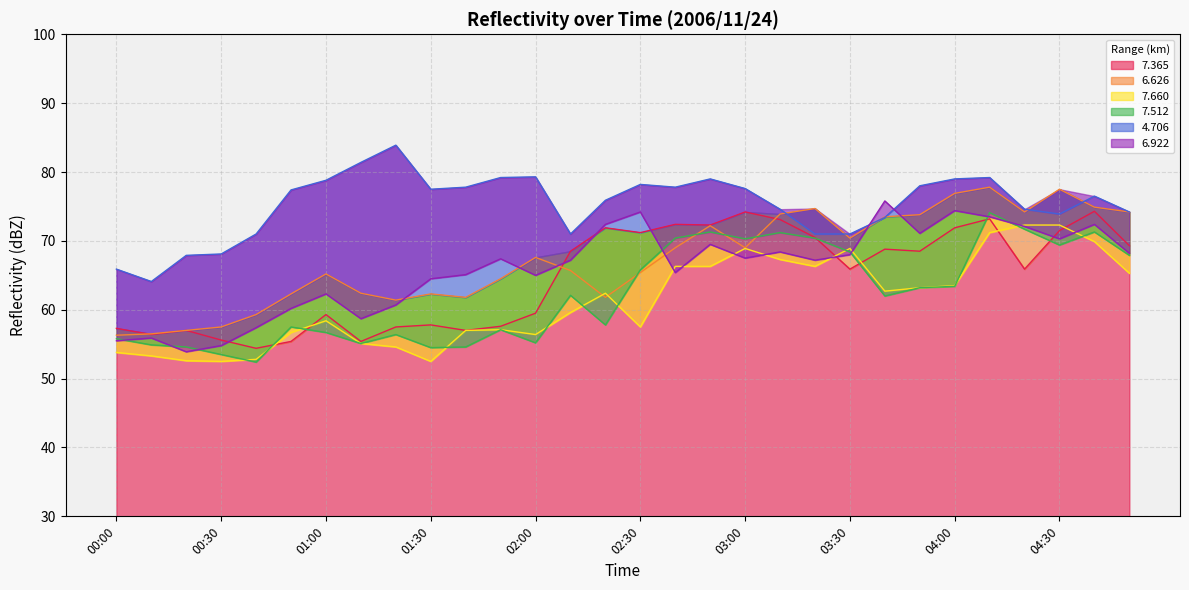

At which category does   7.365 reach its first local peak?

00:20